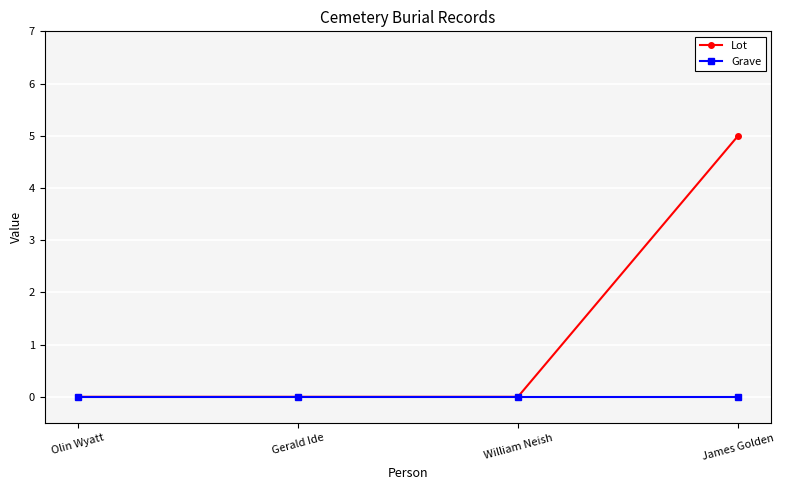

How many categories are shown in the chart?

4